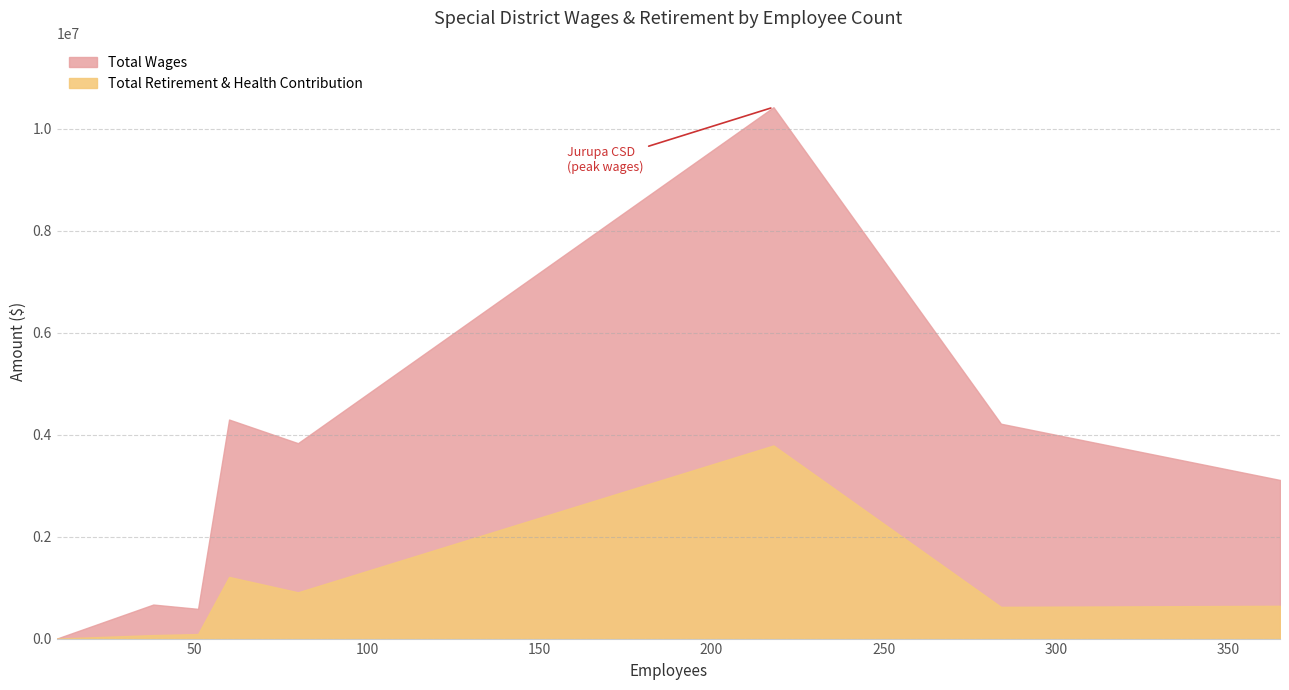

What value does the Total Wages series have at Valley-Wide Recreation and Park District, to the nearest 10?

3112340